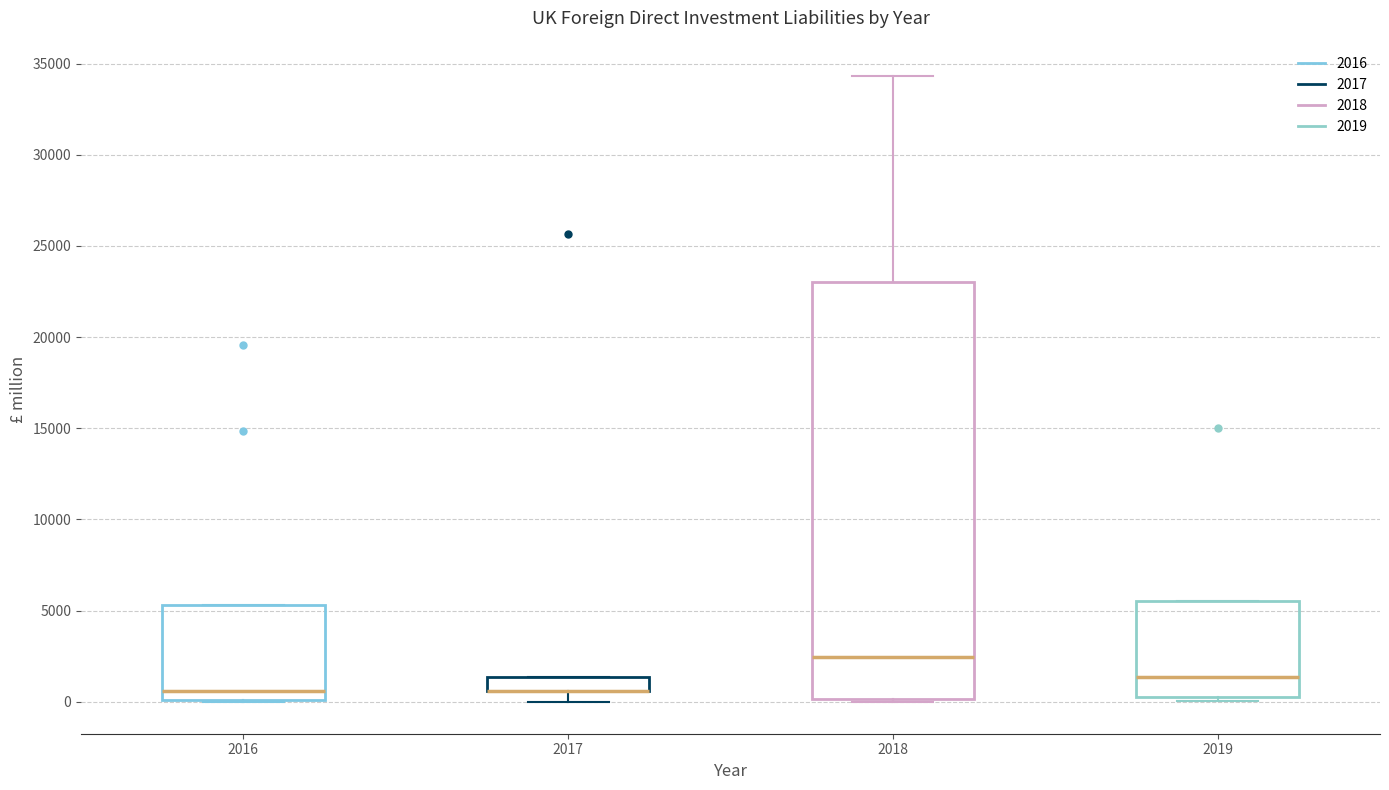

Which box is the tallest, from its lower edge to its upper edge?

2018